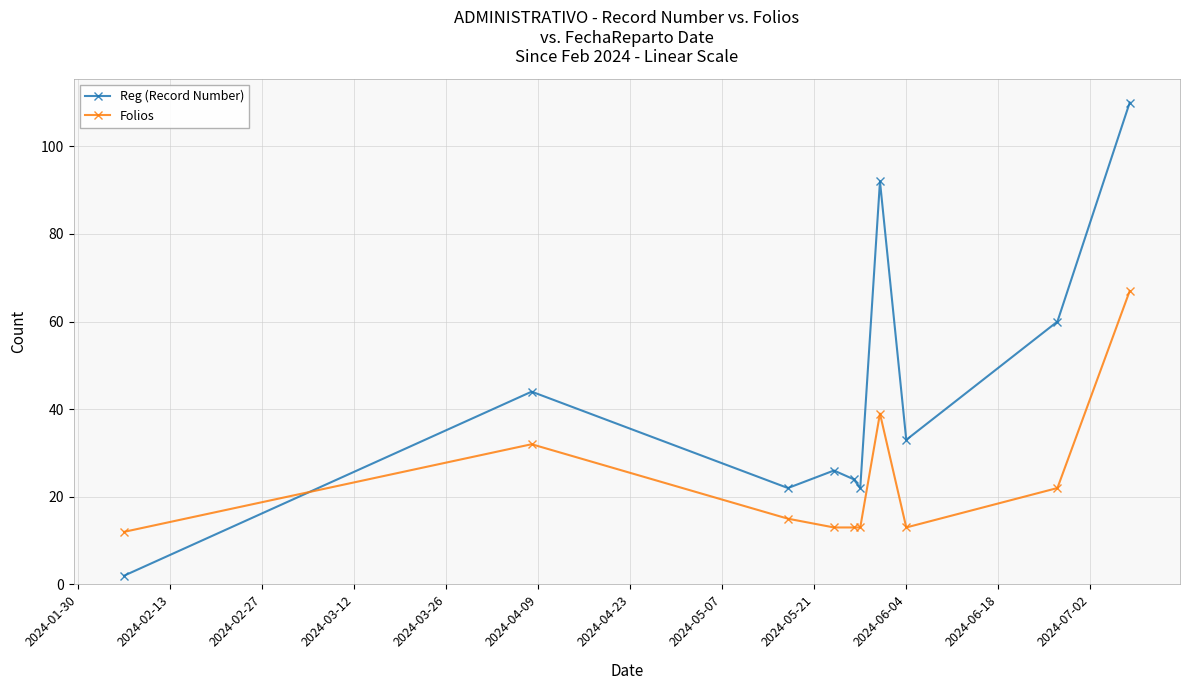

Which series has the largest total across all categories?

Reg (Record Number)